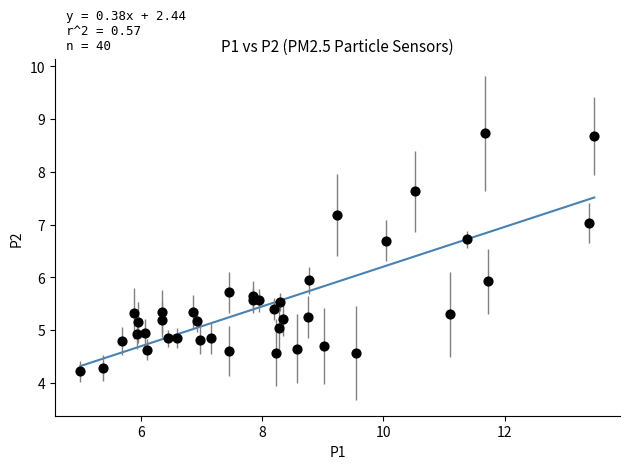

What is the range of Y values (max minus min)?

4.5